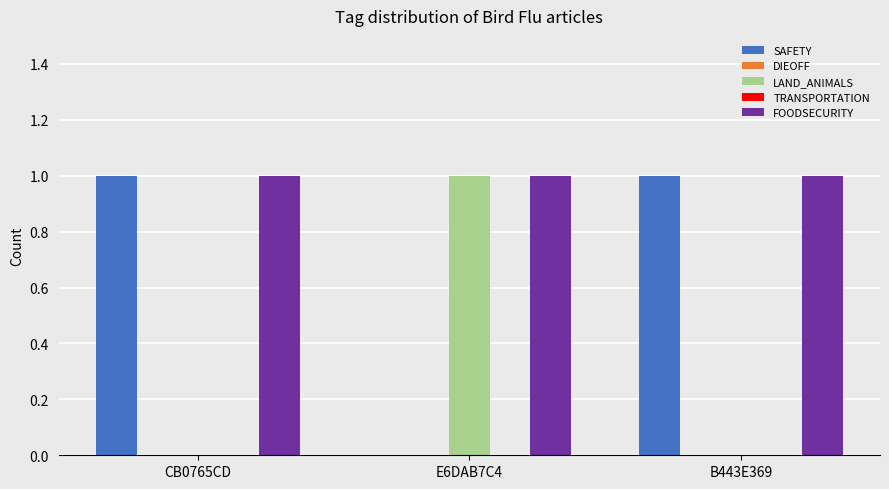

Count the number of data series in this chart.

5